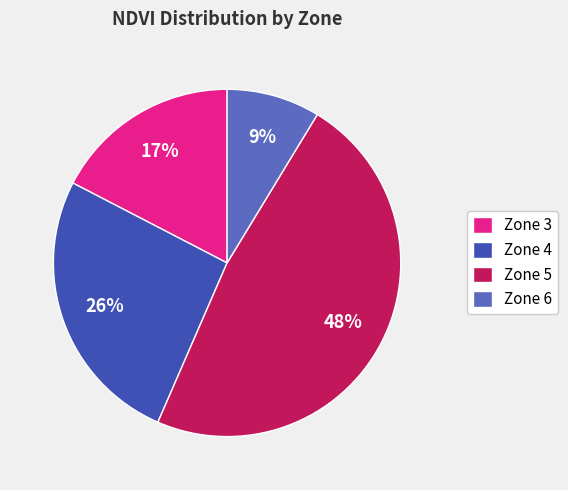

Does Zone 5 represent more than half of the total?

No